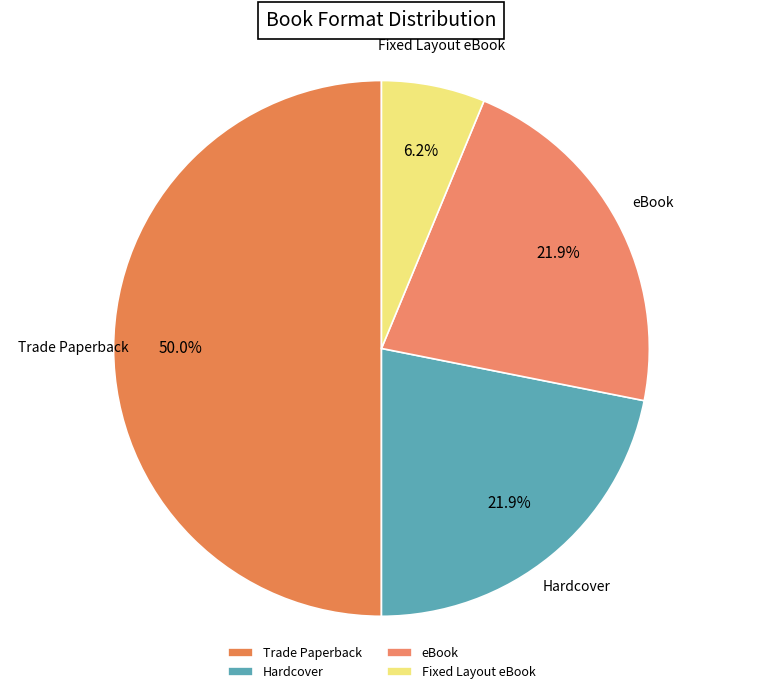

True or false: Hardcover accounts for 22% of the total.

True